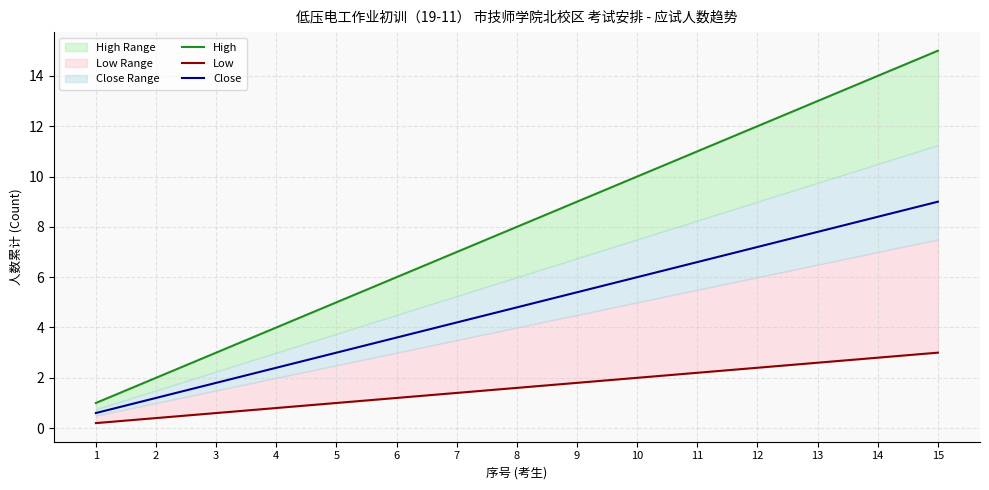

How many lines are shown in the chart?

3